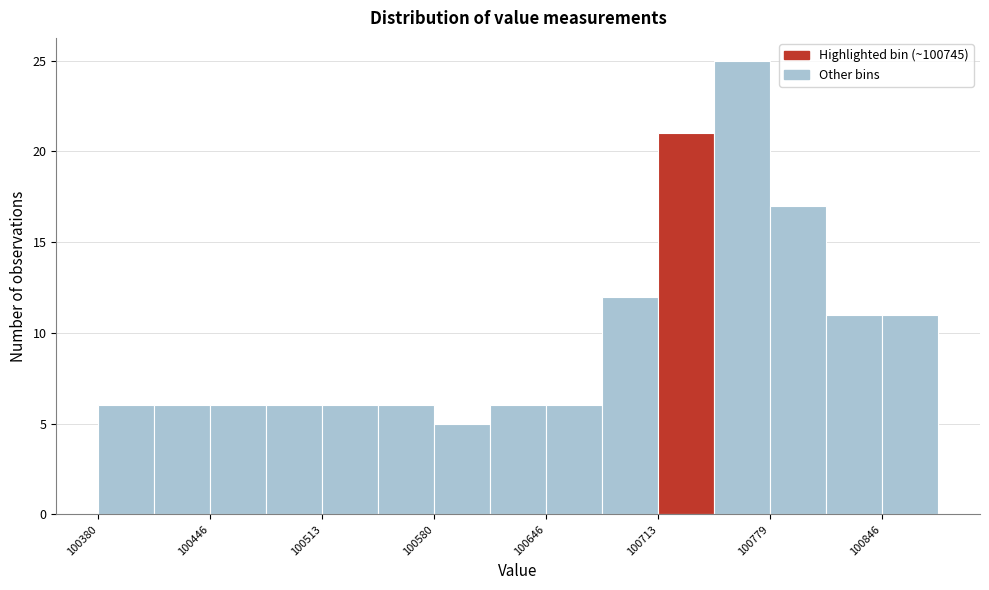

Around what value on the x-axis is the tallest bar? Give the approximate position of its centre, as read against the axis.

100760